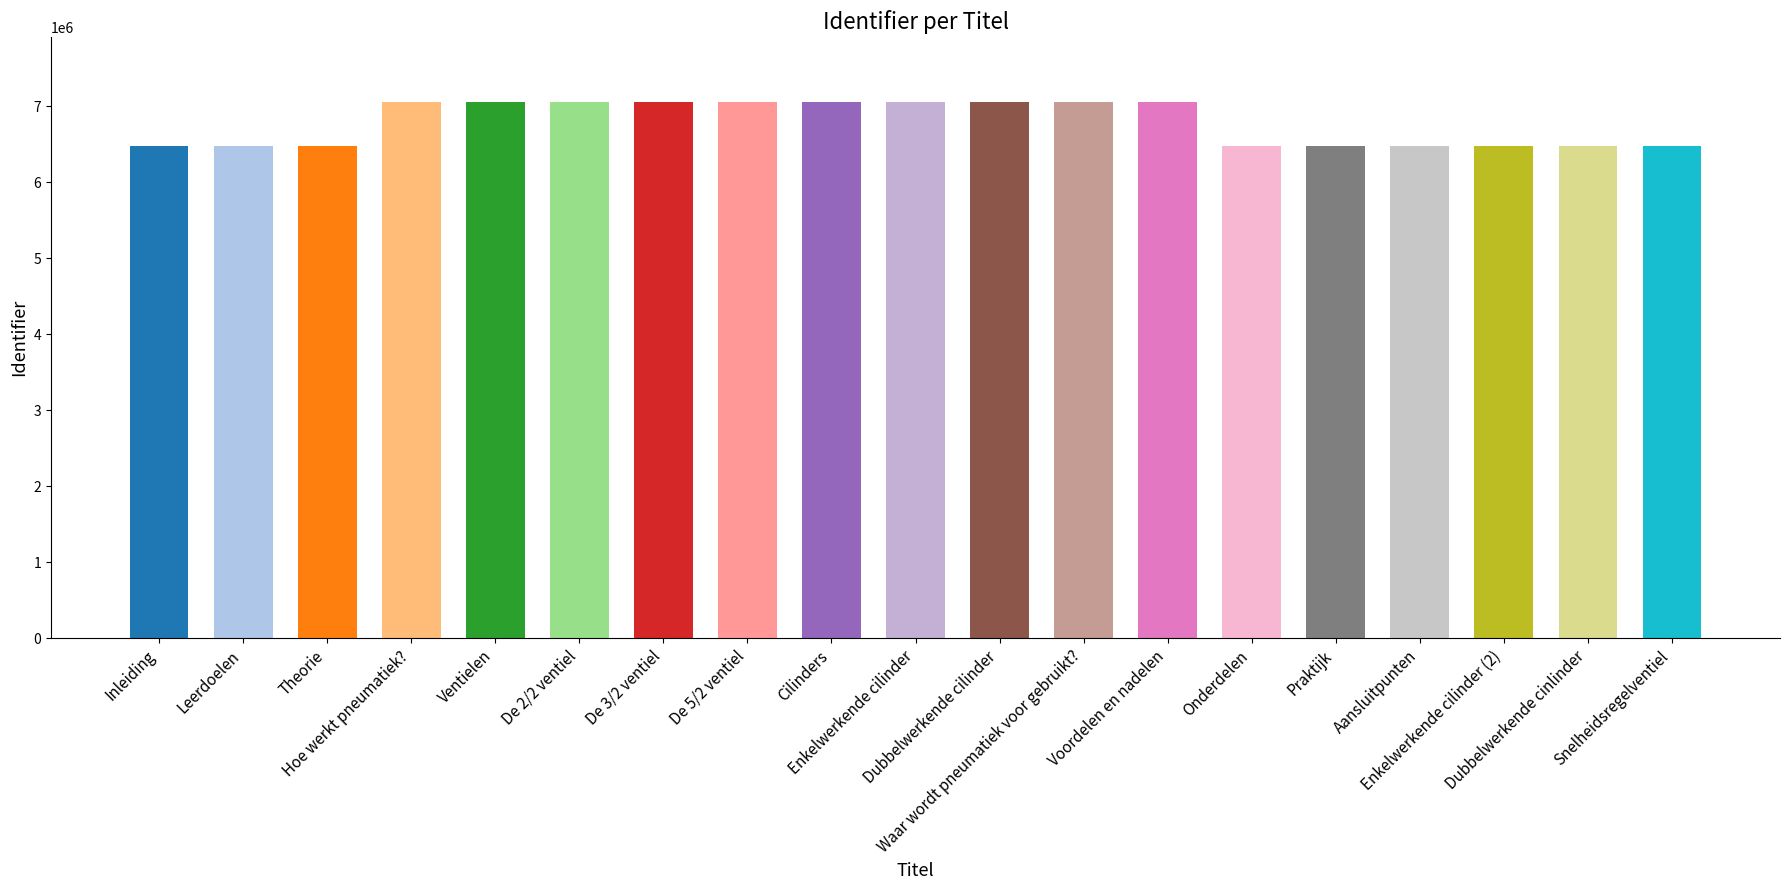

What is the maximum value shown in the chart?

7060863